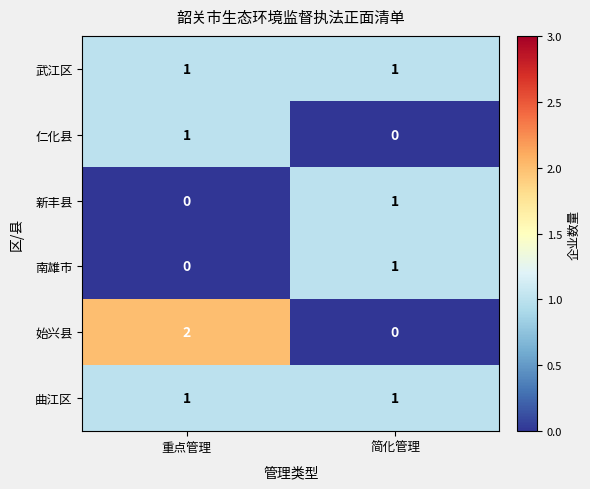

Which series has the widest spread of values?

始兴县